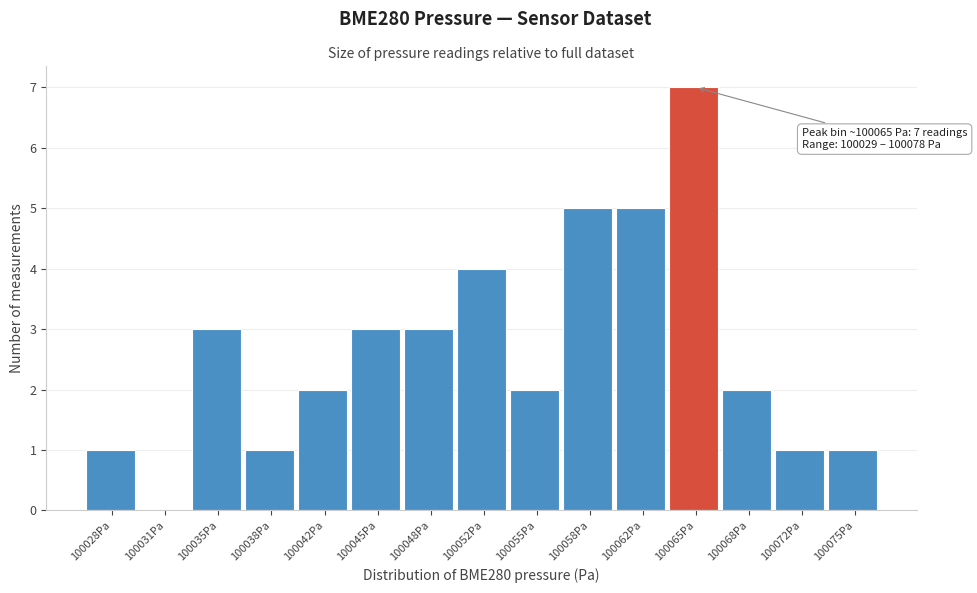

Reading left to right, extract all data points from this chart.

100028Pa=1	100031Pa=0	100035Pa=3	100038Pa=1	100042Pa=2	100045Pa=3	100048Pa=3	100052Pa=4	100055Pa=2	100058Pa=5	100062Pa=5	100065Pa=7	100068Pa=2	100072Pa=1	100075Pa=1